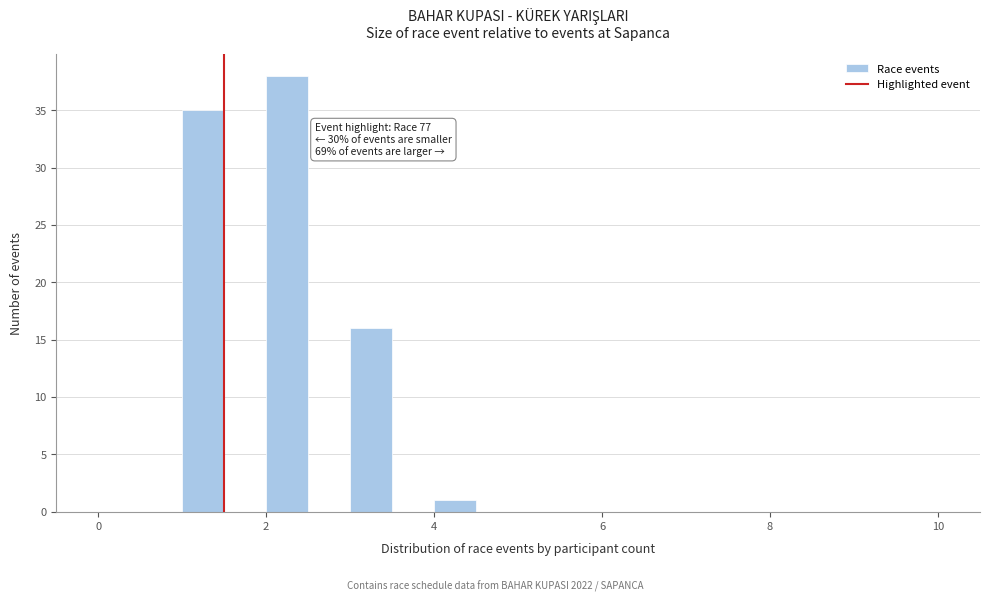

Around what value on the x-axis is the tallest bar? Give the approximate position of its centre, as read against the axis.

2.2